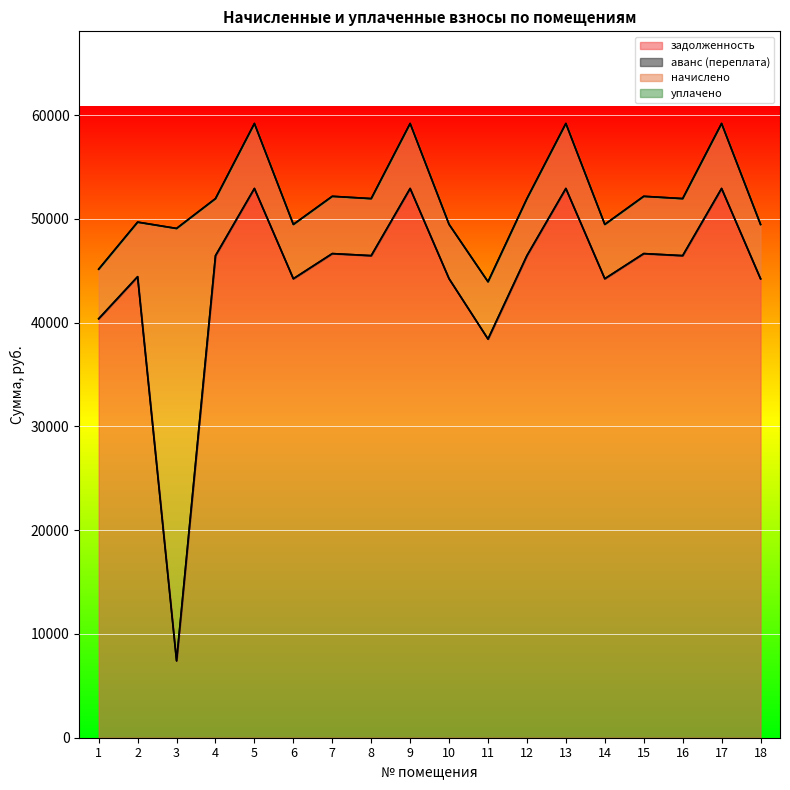

At how many categories does at least one series exceed 24438?

18